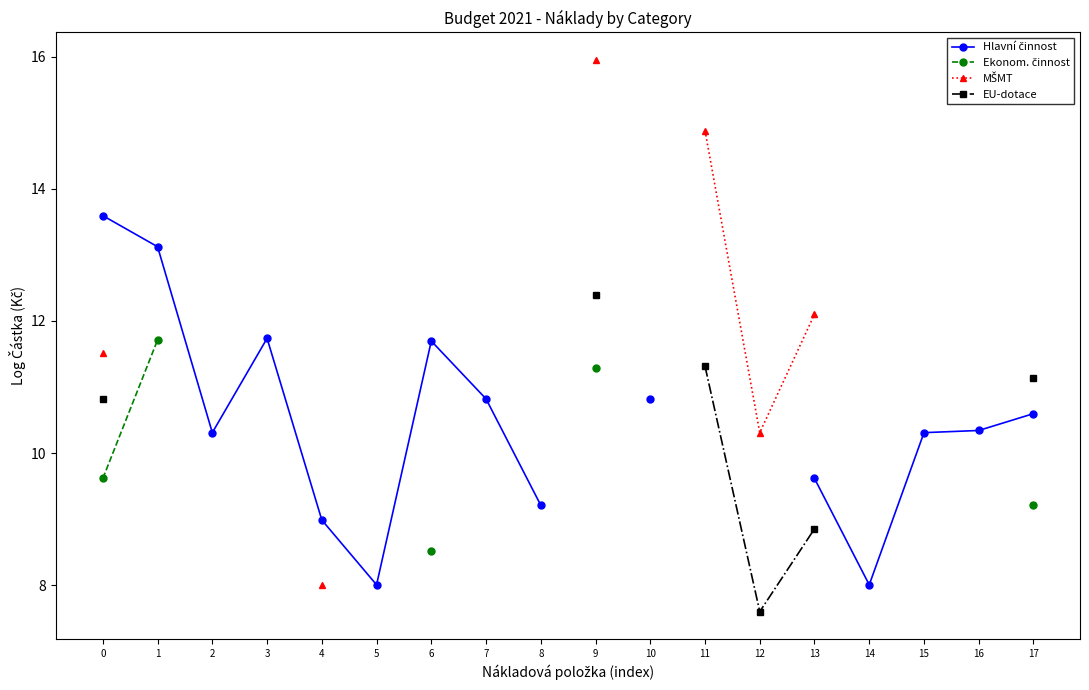

Between 2 and 6, which series saw the biggest shift?

Hlavní činnost